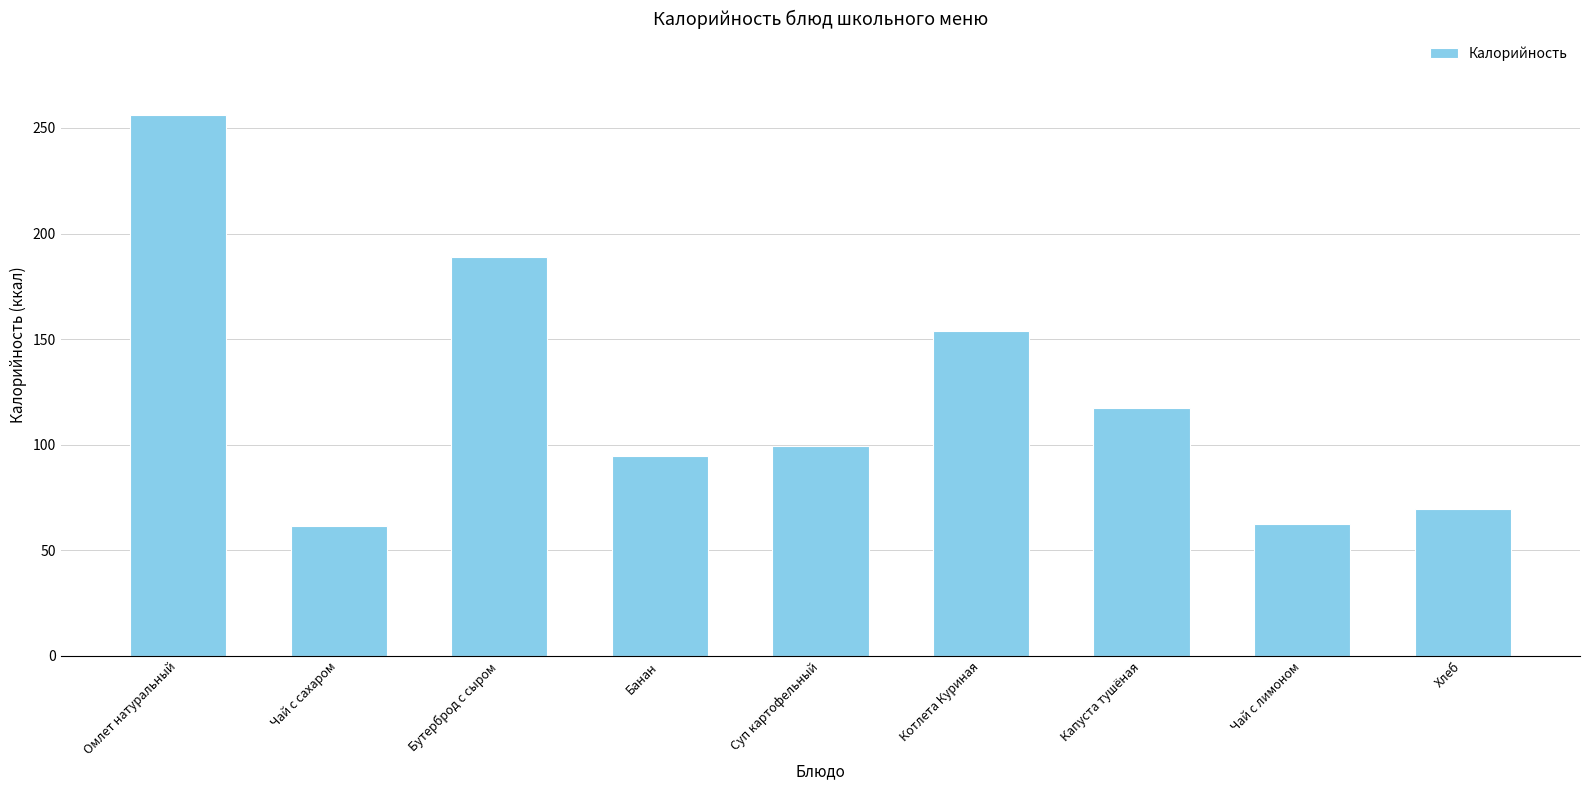

What is the label of the 8th bar from the left?

Чай с лимоном